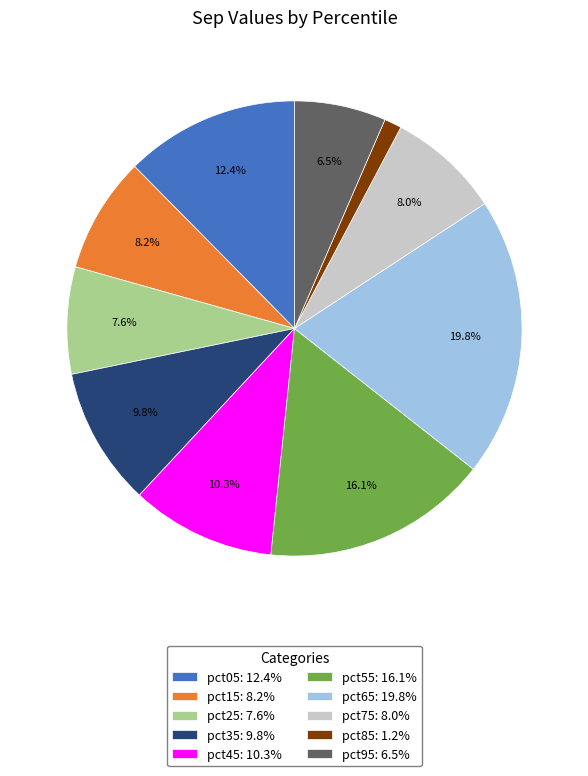

Which has a higher value, pct85 or pct65?

pct65